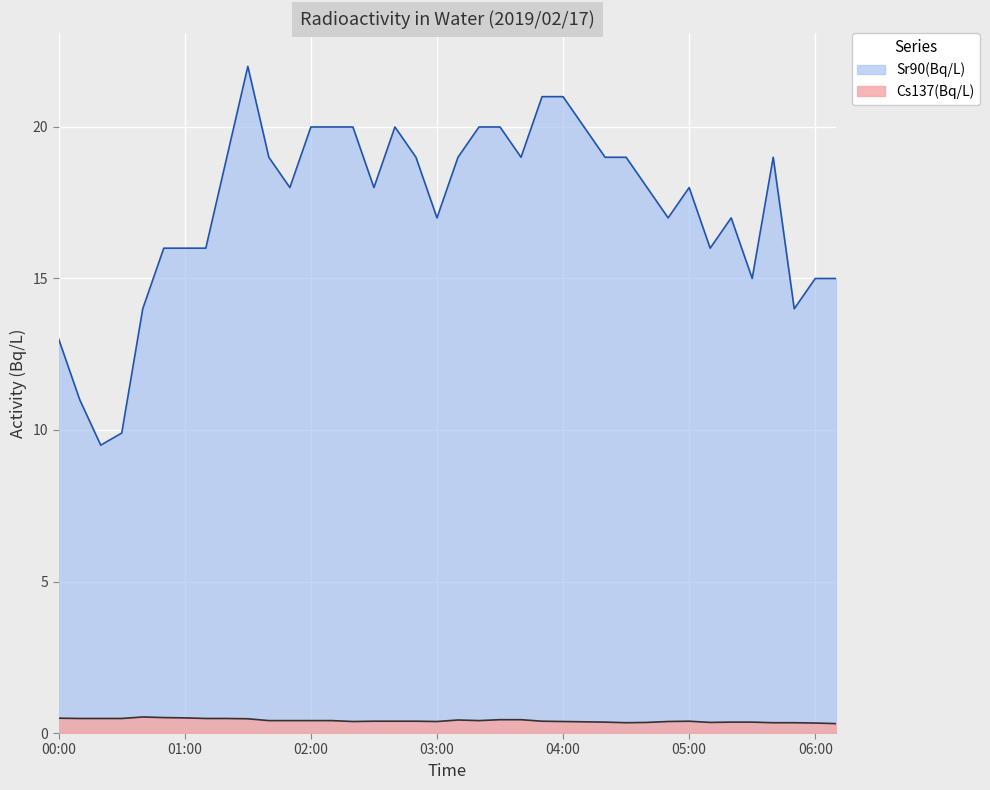

What is the lowest value of the Cs137(Bq/L) series?

0.3